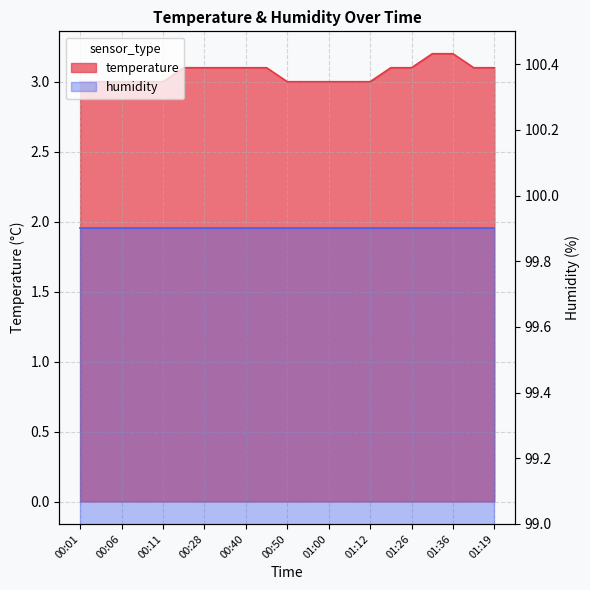

Approximately how many times larger is the value at 00:01 compared to 01:26?

1.0